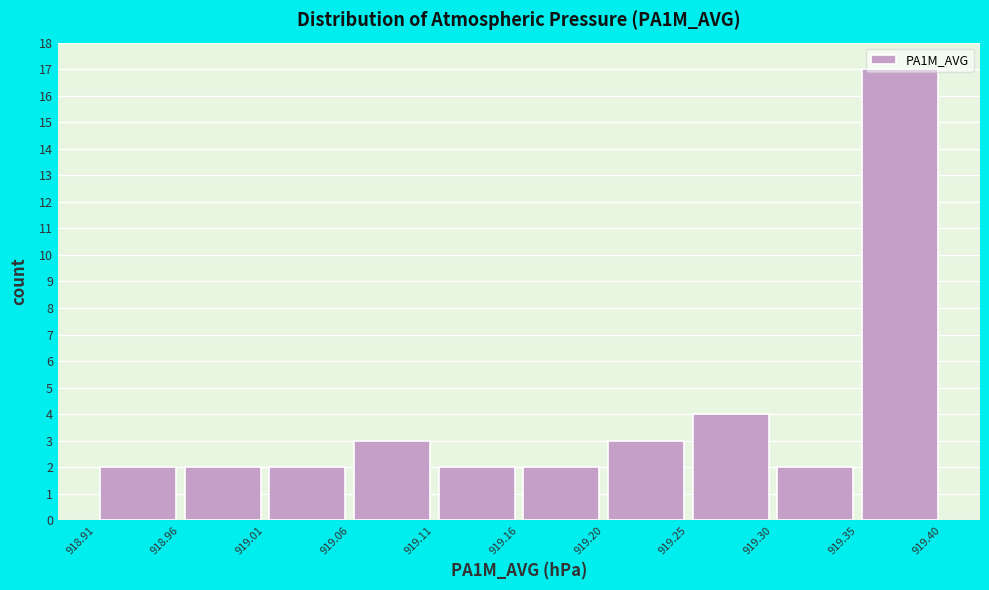

Over which range of the x-axis is the bar tallest?

919.35 to 919.40